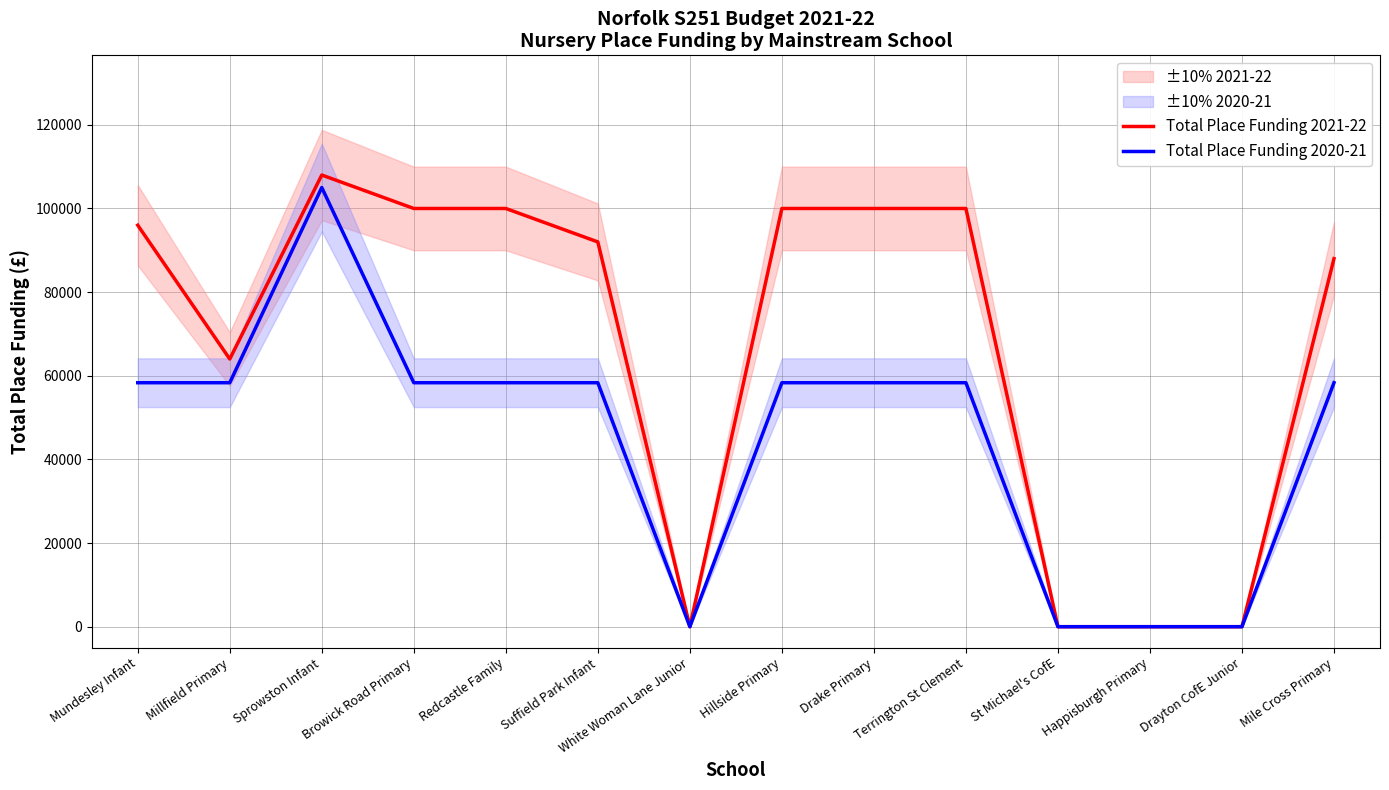

Does the chart have visible grid lines?

Yes